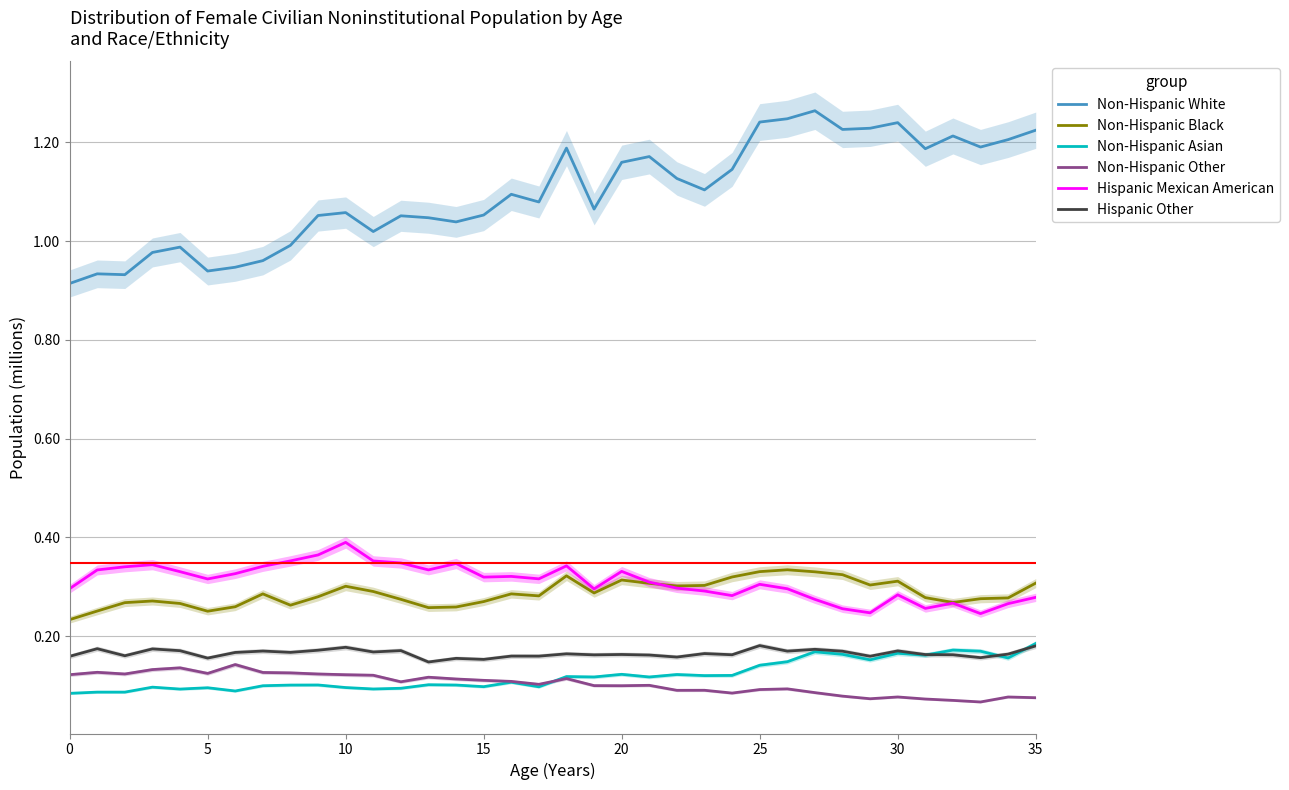

Rank the series at 23 from highest to lowest value.

Non-Hispanic White, Non-Hispanic Black, Hispanic Mexican American, Hispanic Other, Non-Hispanic Asian, Non-Hispanic Other